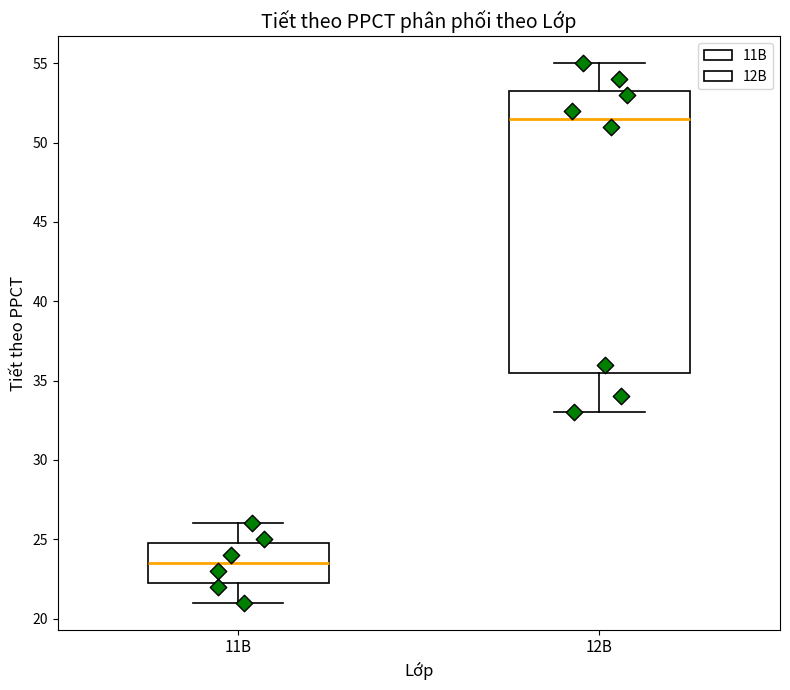

Where does the median line of the box for 11B sit on the y-axis? The values are not printed on the chart, so give them approximately, as read against the axis.

23.5